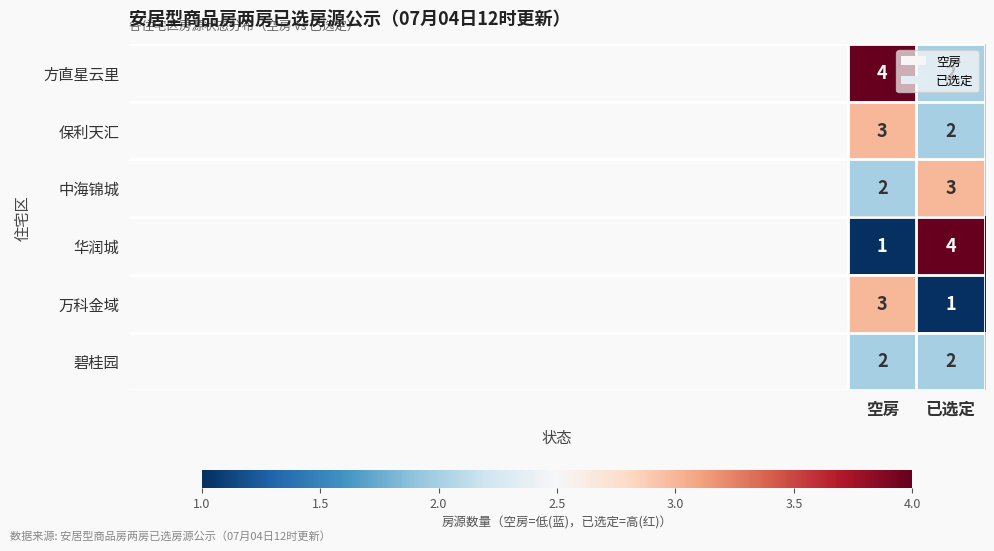

The value of 万科金域 at 已选定 is 0. True or false?

False